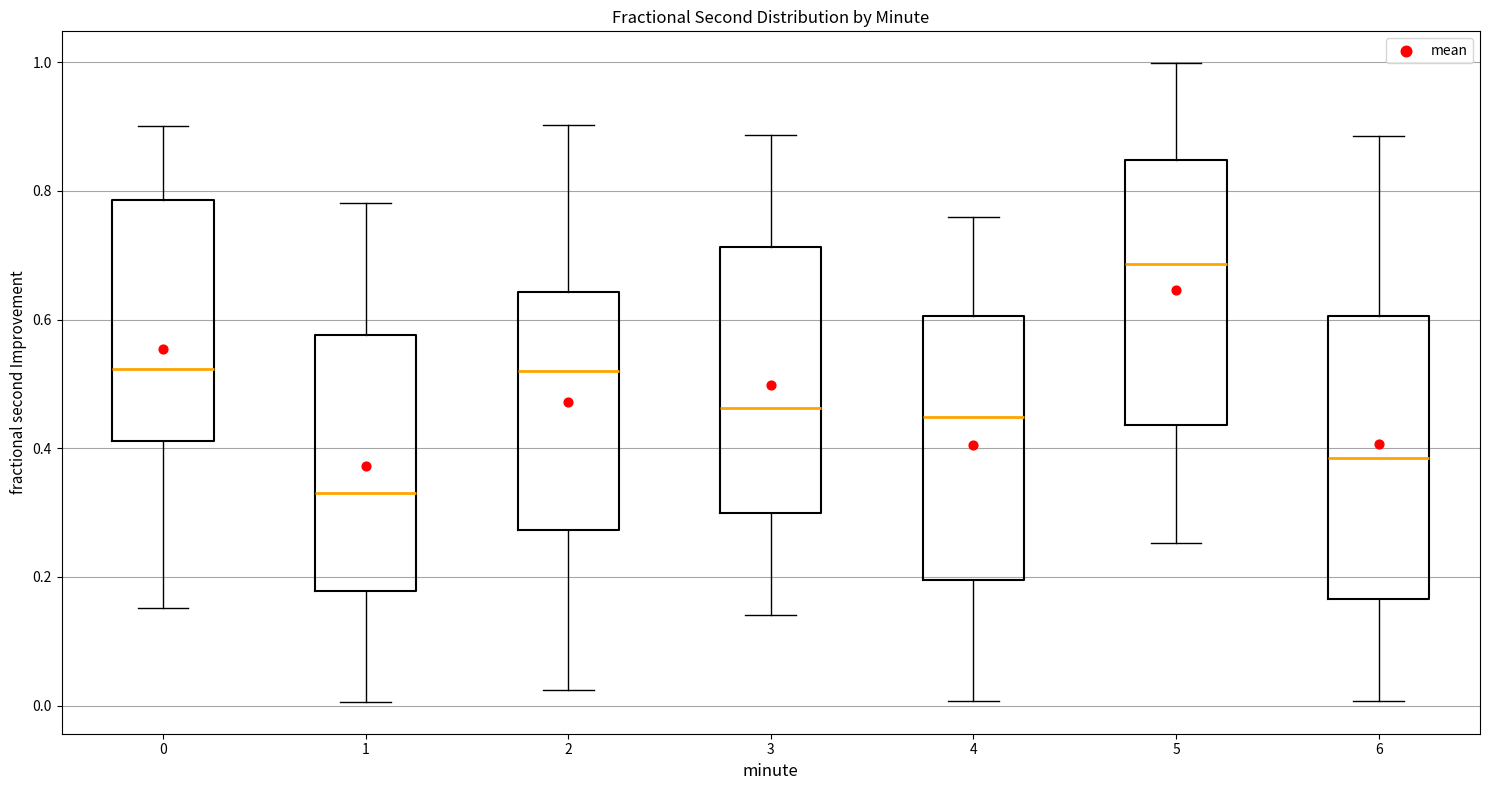

Where does the lower whisker of the box at x = 6 end on the y-axis? The values are not printed on the chart, so give them approximately, as read against the axis.

0.00